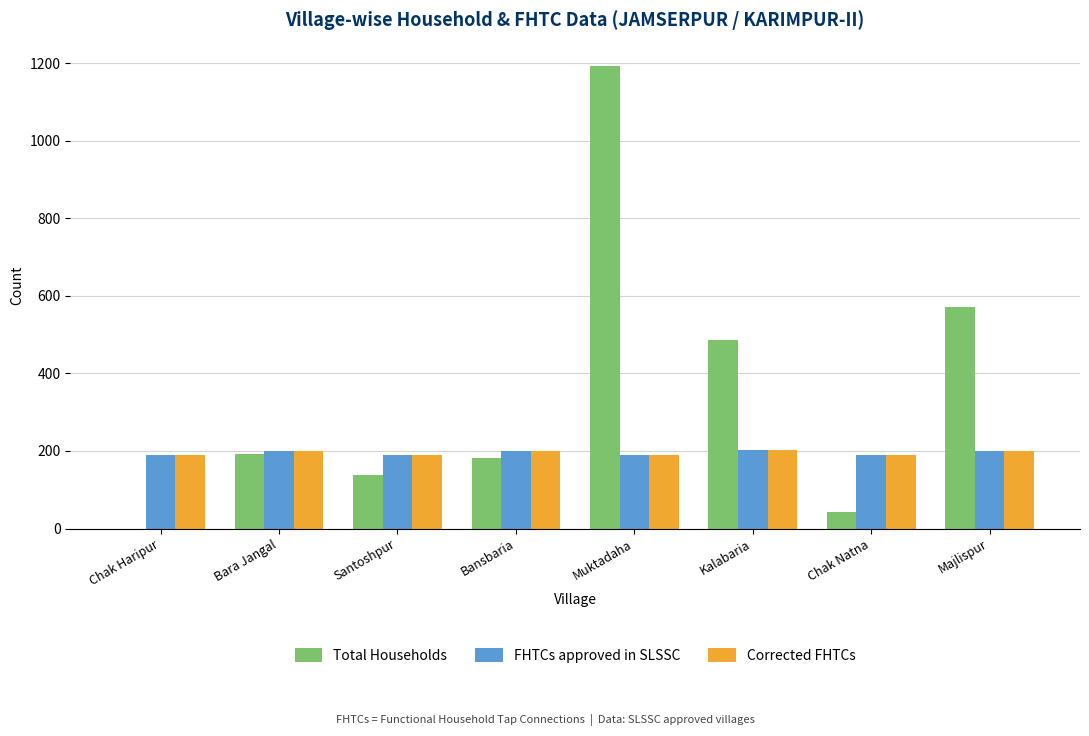

What is the maximum value for Total Households?

1193